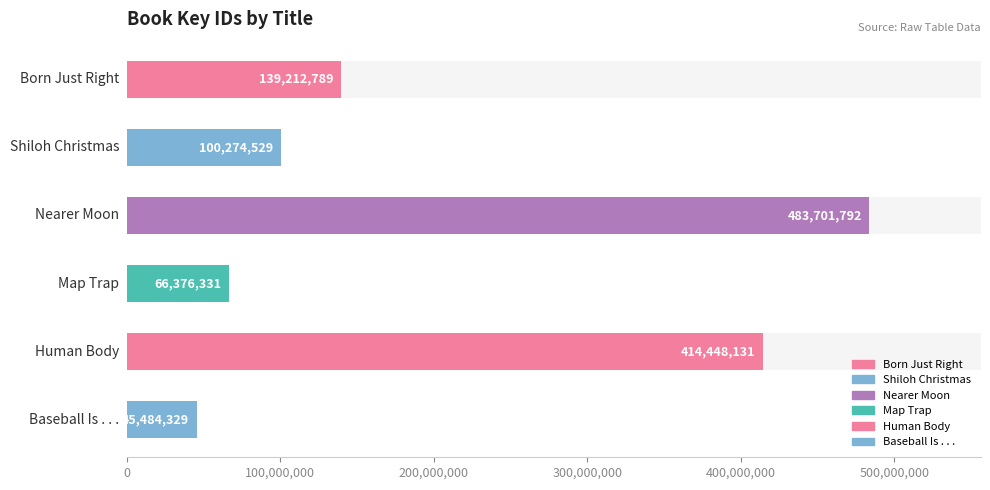

What is the smallest value displayed?

45484329